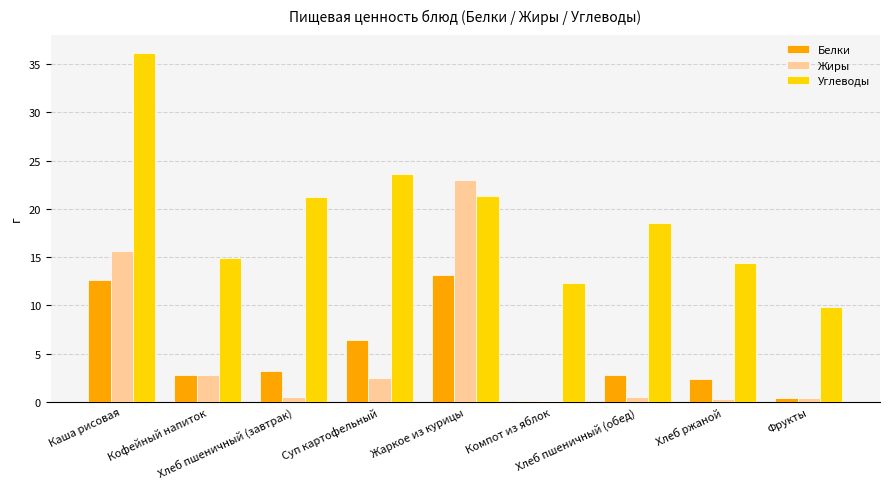

The value of Белки at Хлеб пшеничный (обед) is 2.8. True or false?

True